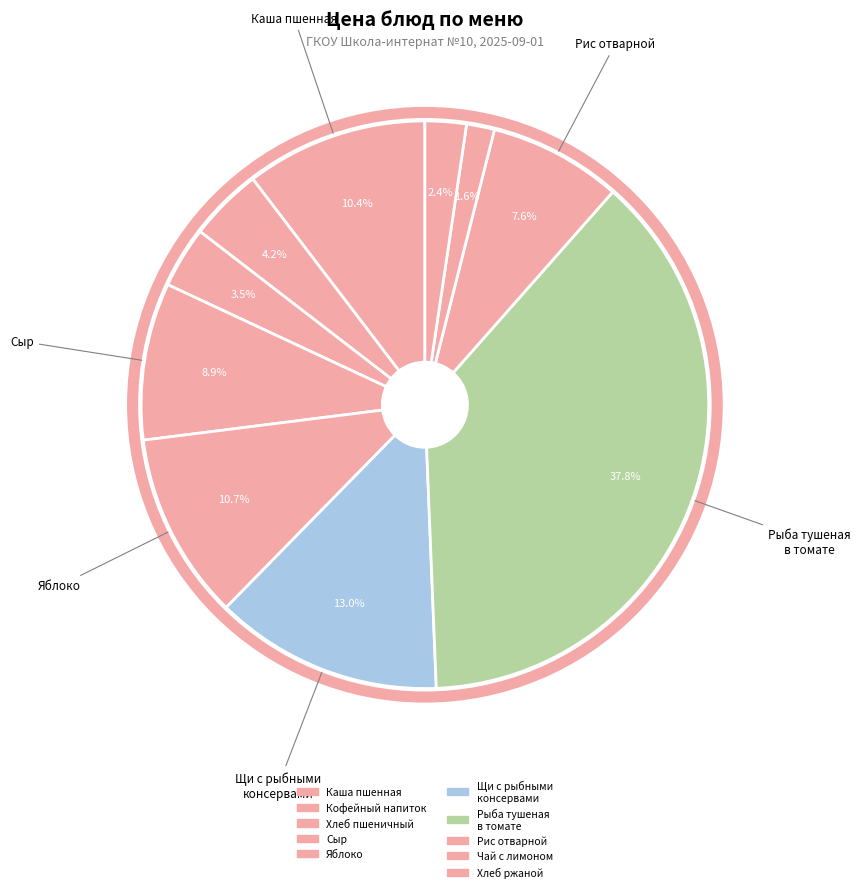

How many segments does this pie chart have?

10